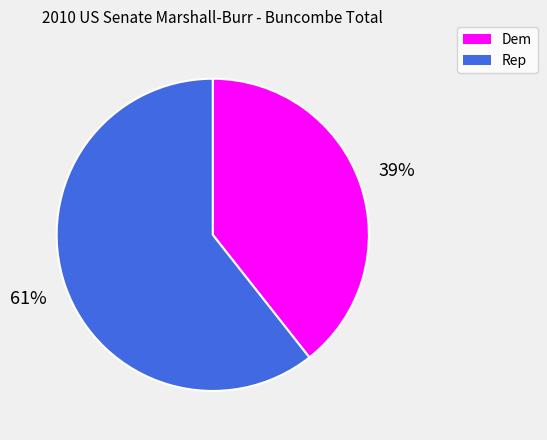

To the nearest percent, what percentage of the pie is Rep?

61%